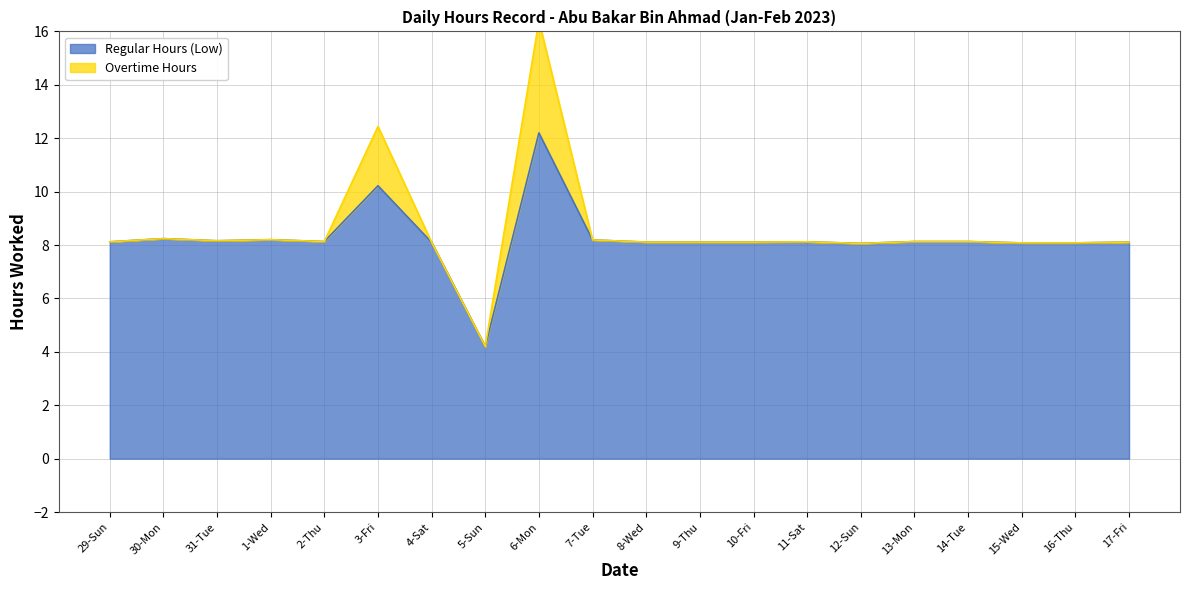

The chart shows a value of 14.3 at 4-Sat. True or false?

False